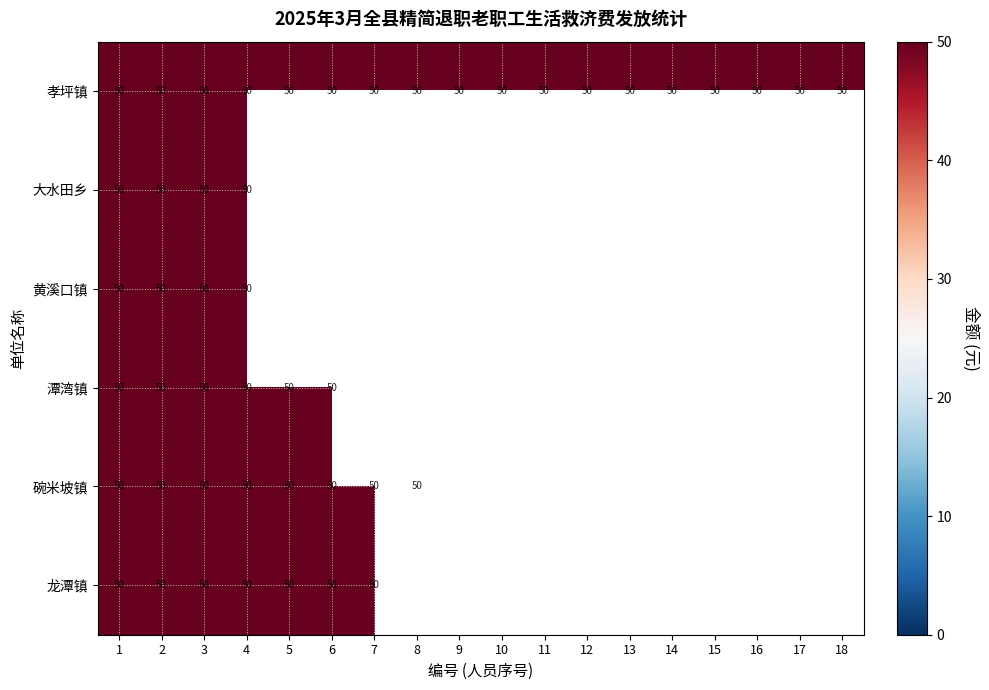

Which series has the widest spread of values?

大水田乡